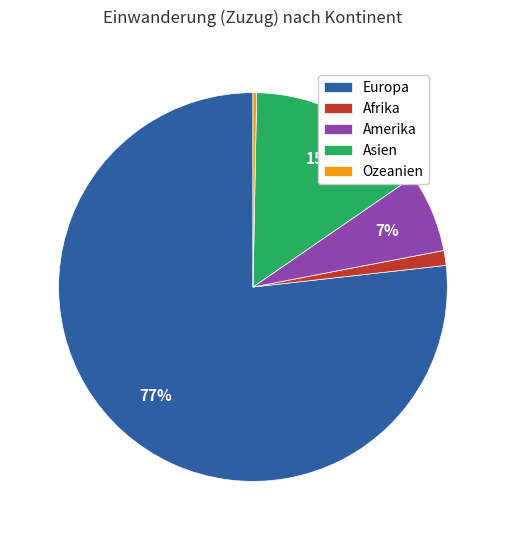

Combined, do Asien and Amerika account for over 50%?

No